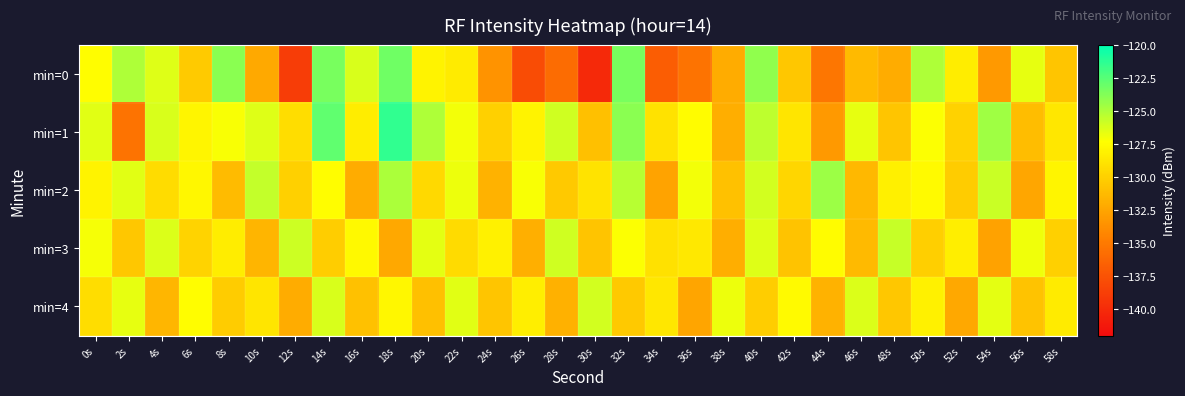

How many series are shown in this chart?

5